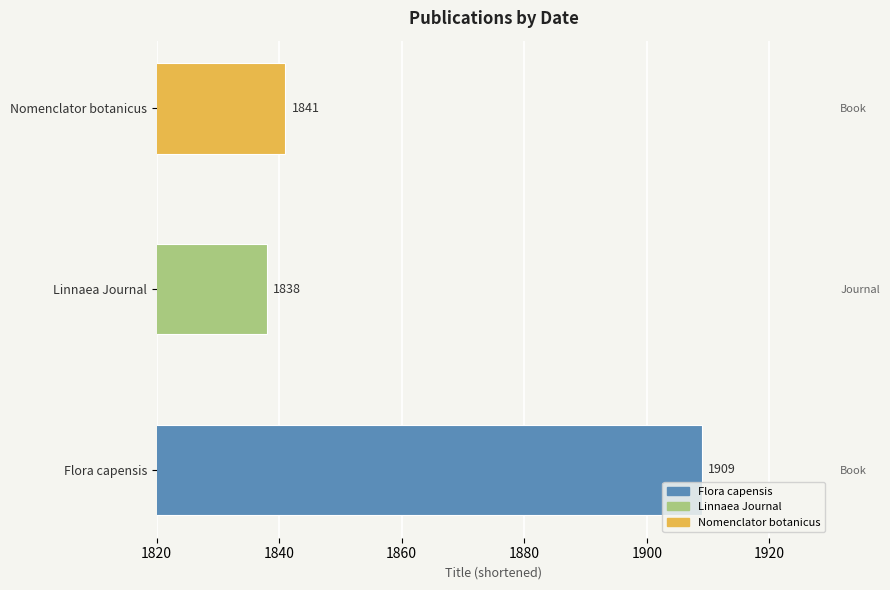

What is the sum of all values?

5588